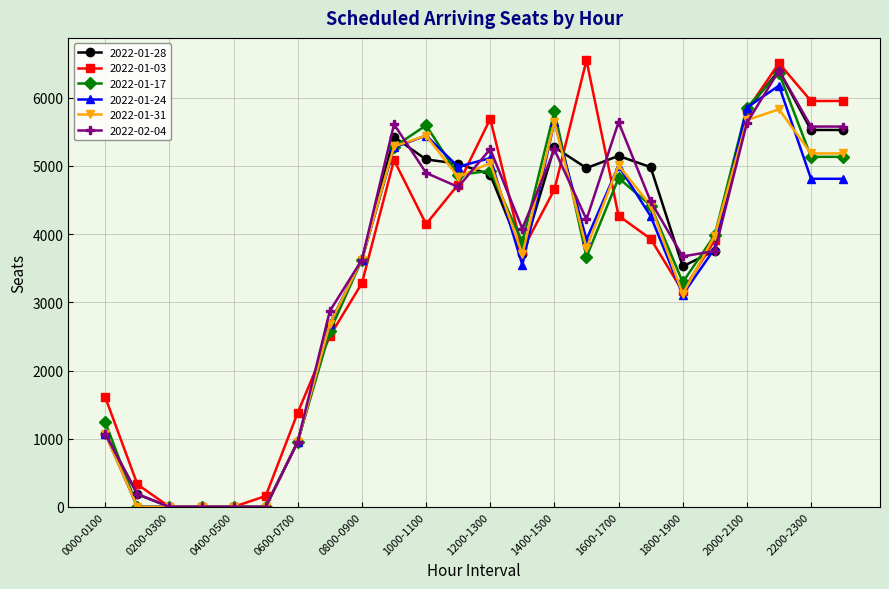

Does the chart display data point markers on the line(s)?

Yes